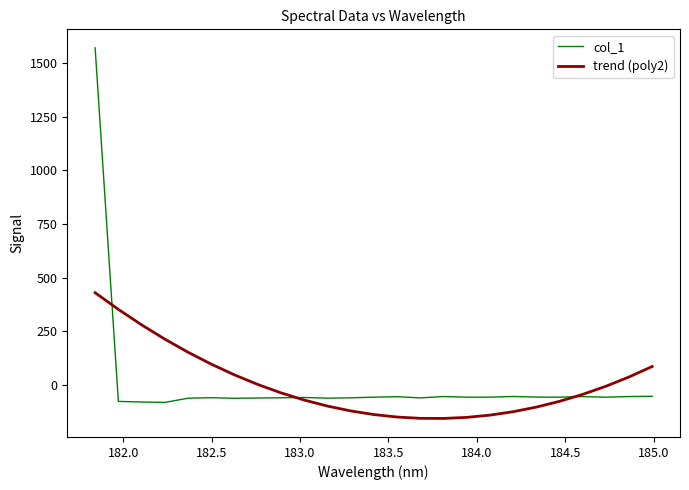

What is the greatest value displayed?

1572.8